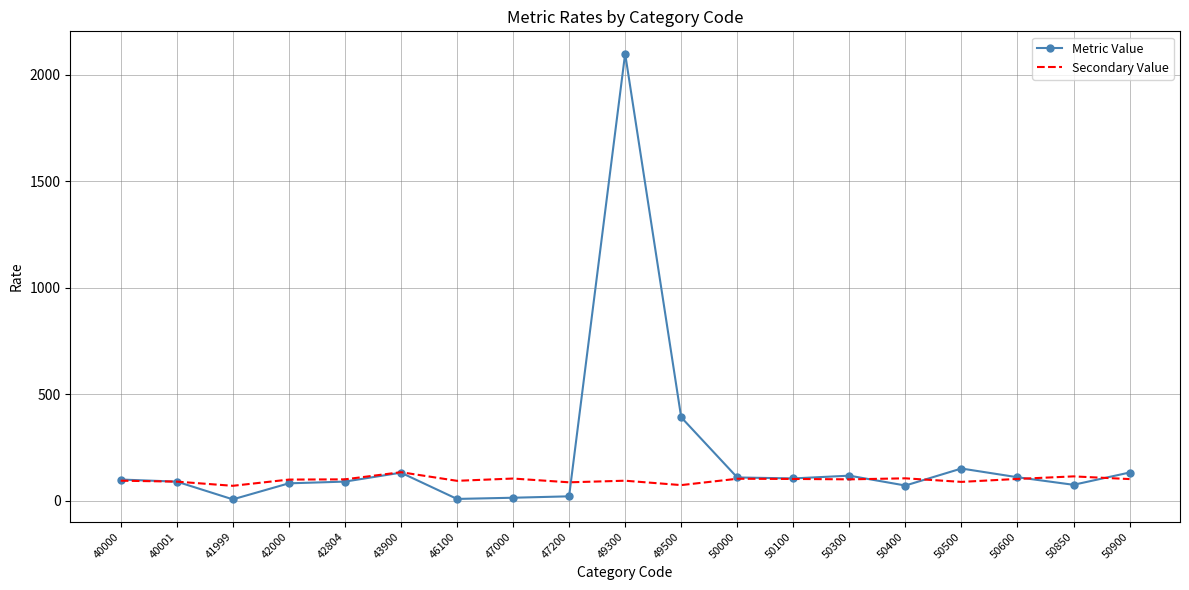

At which category is the sum across all series the highest?

49300